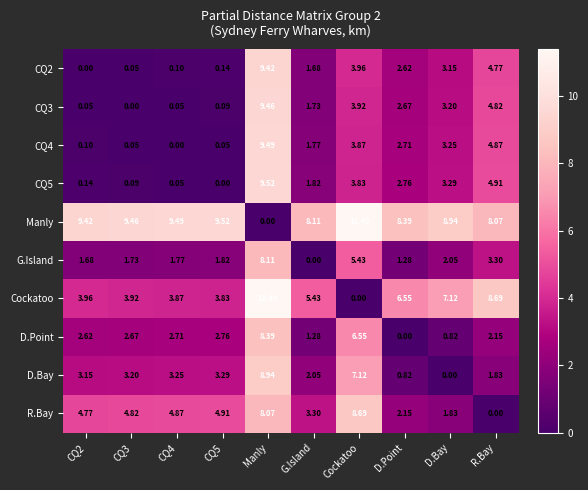

At which label is Manly closest to 5?

R.Bay